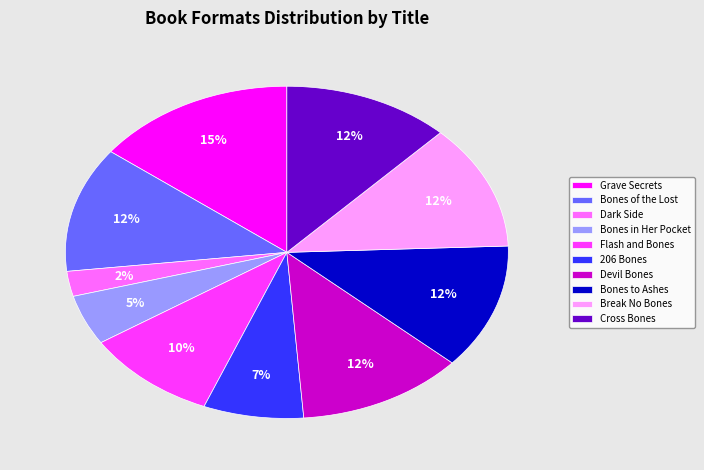

True or false: Bones to Ashes accounts for 7% of the total.

False